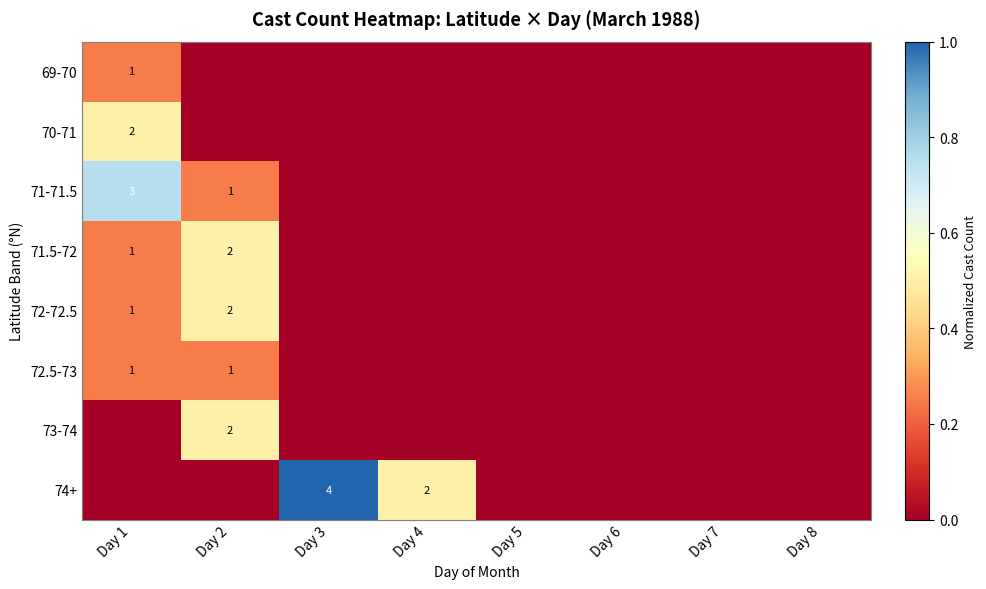

Is it true that 74+ equals 2 at Day 4?

True